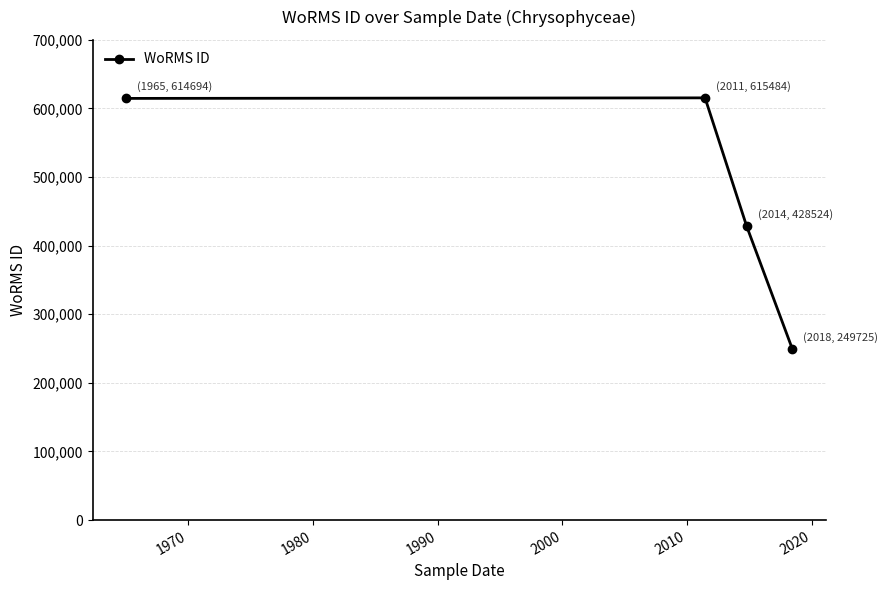

What is the difference between the maximum and second lowest values?

186960